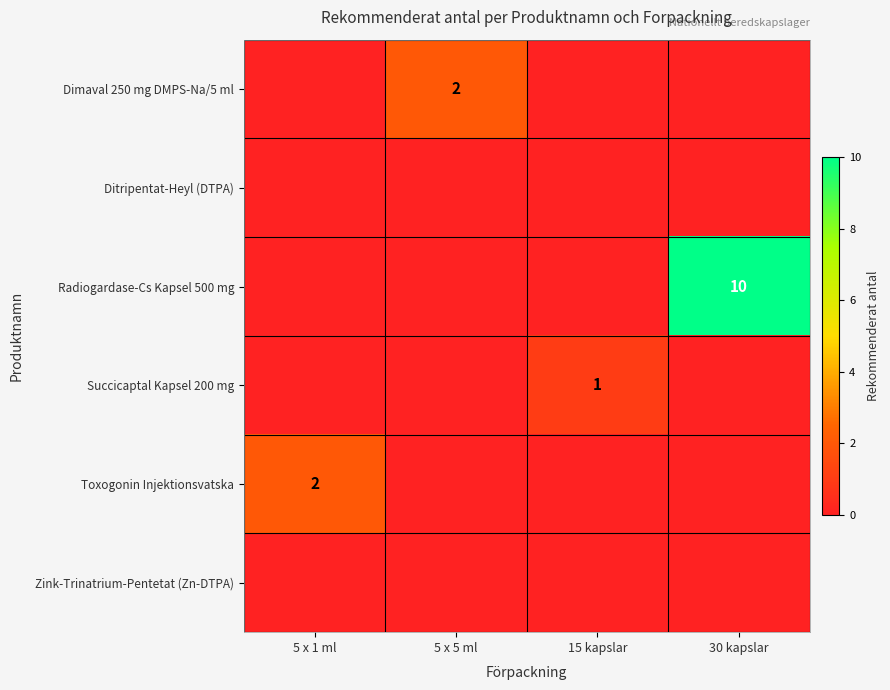

The value of Dimaval 250 mg DMPS-Na/5 ml at 5 x 5 ml is 2. True or false?

True